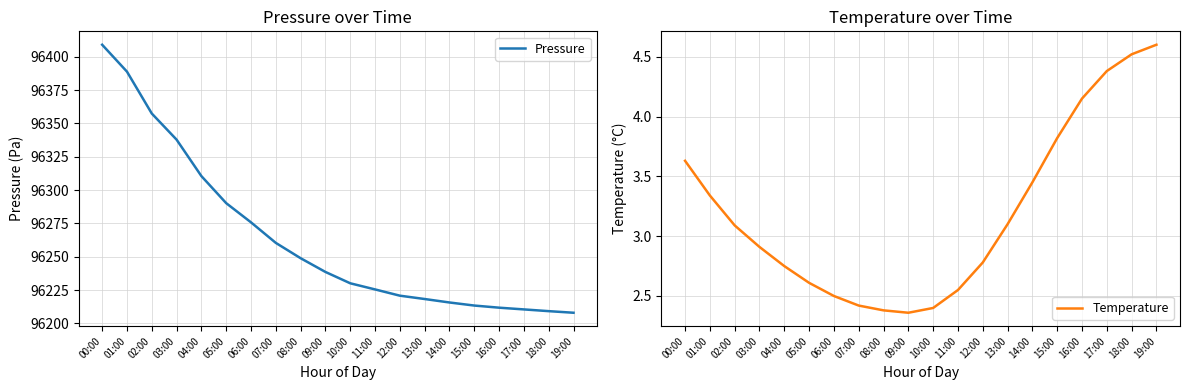

What is the value of the Pressure point at the 7th from the left?

96275.8